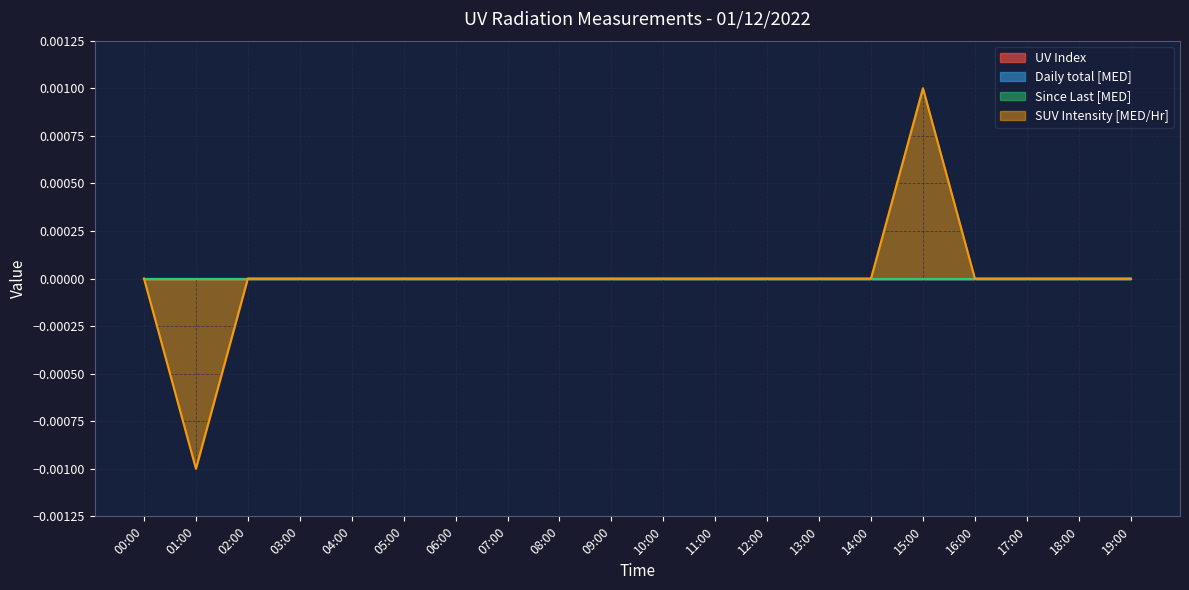

Does the chart have visible grid lines?

Yes